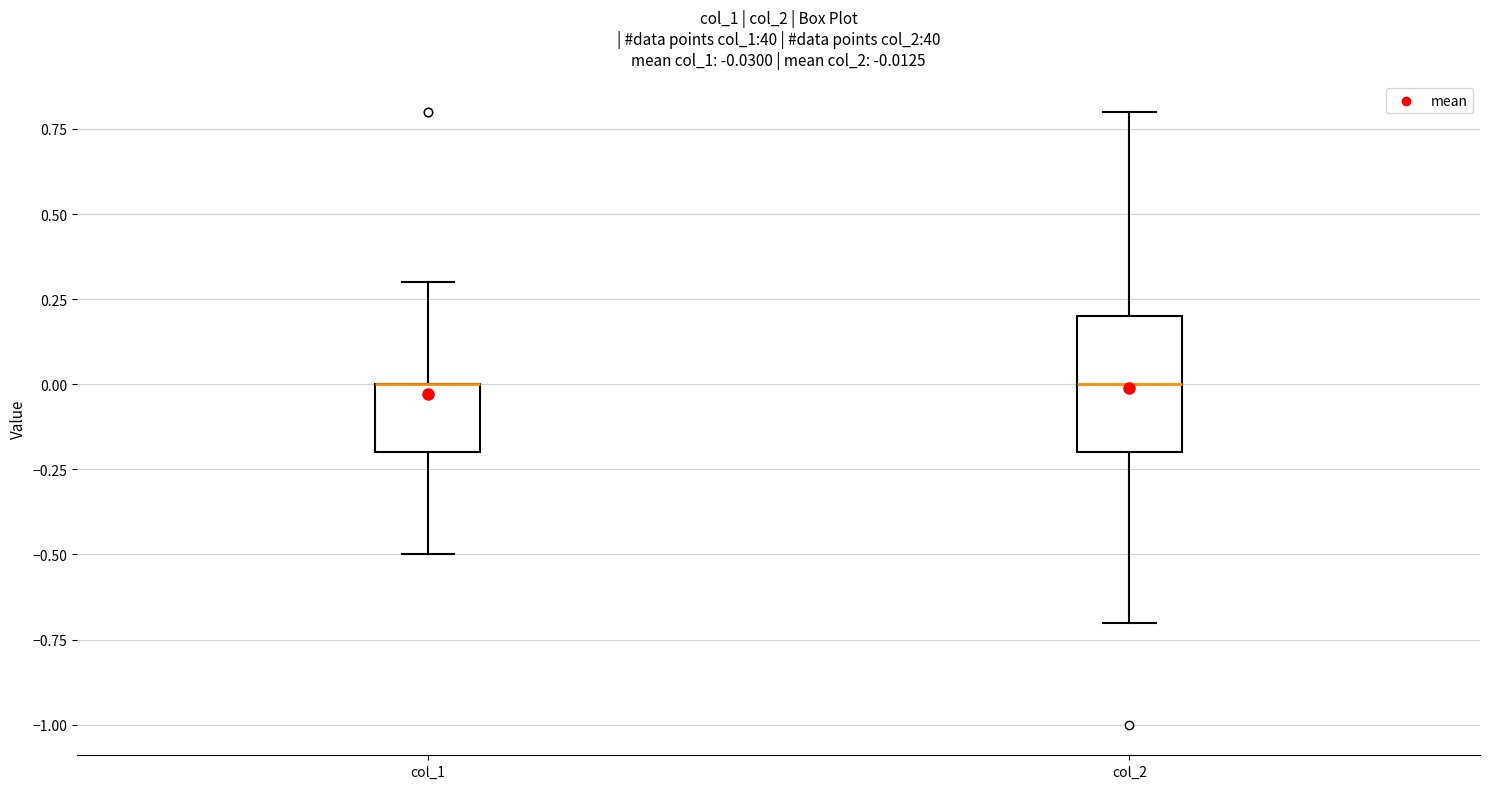

Comparing the boxes themselves (not the whiskers), which one is the tallest?

col_2